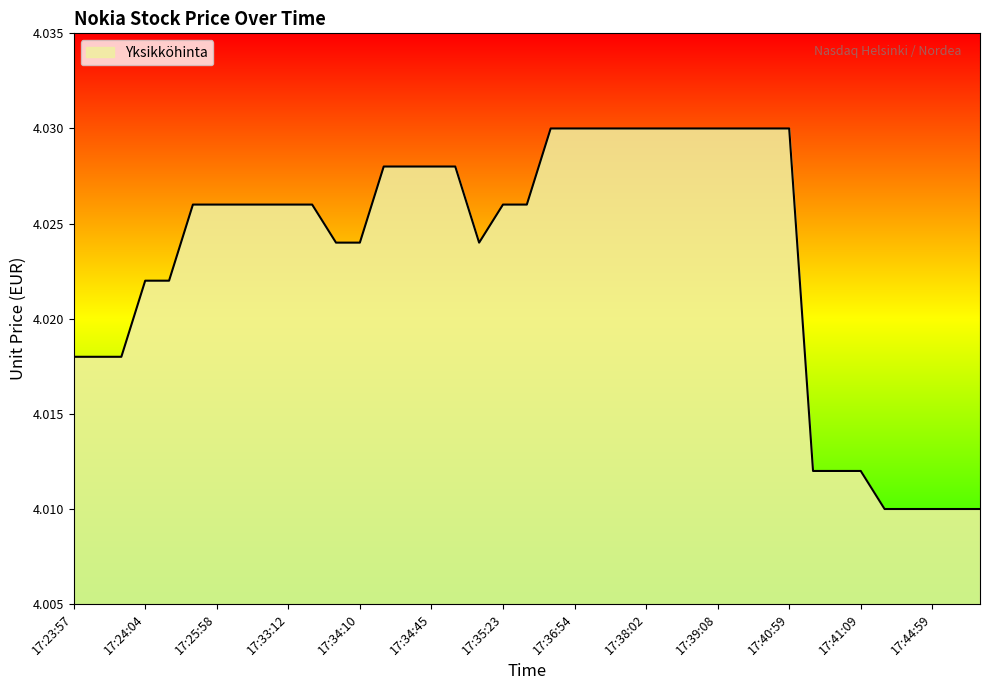

Is this an area chart (filled region under the line)?

Yes